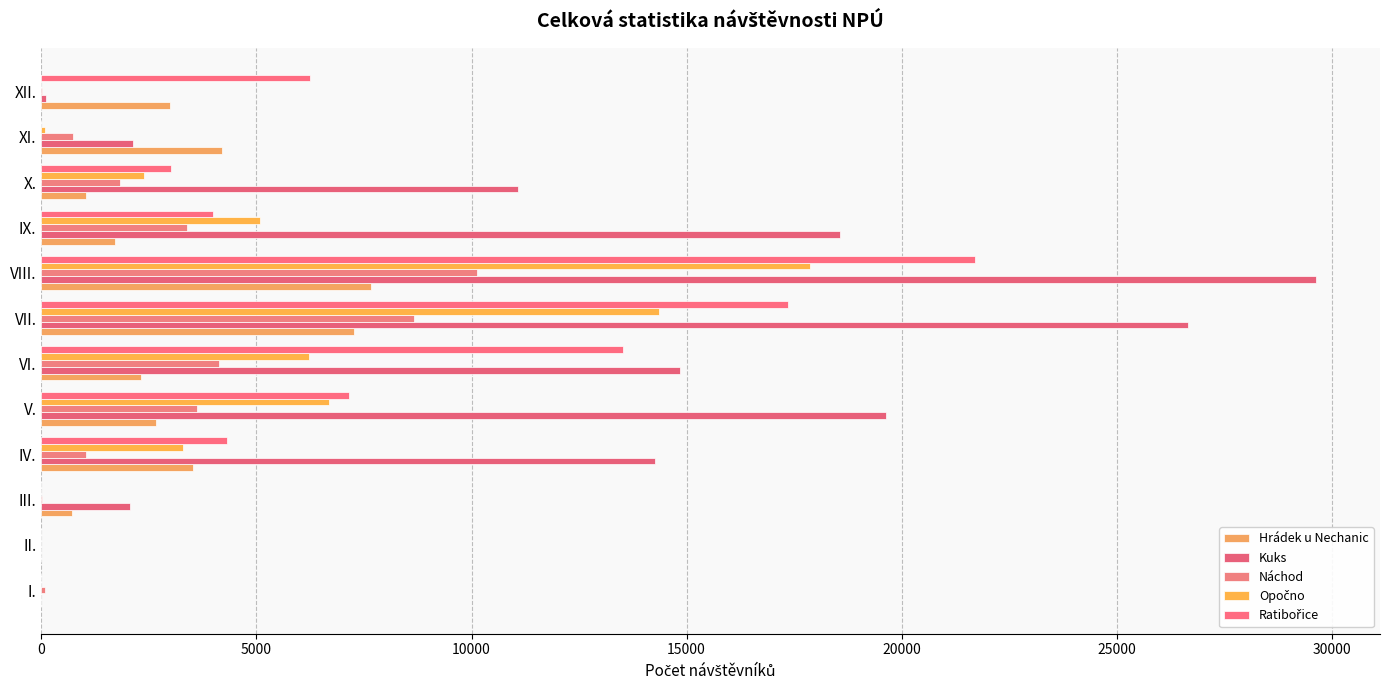

At which category is the sum across all series the highest?

VIII.